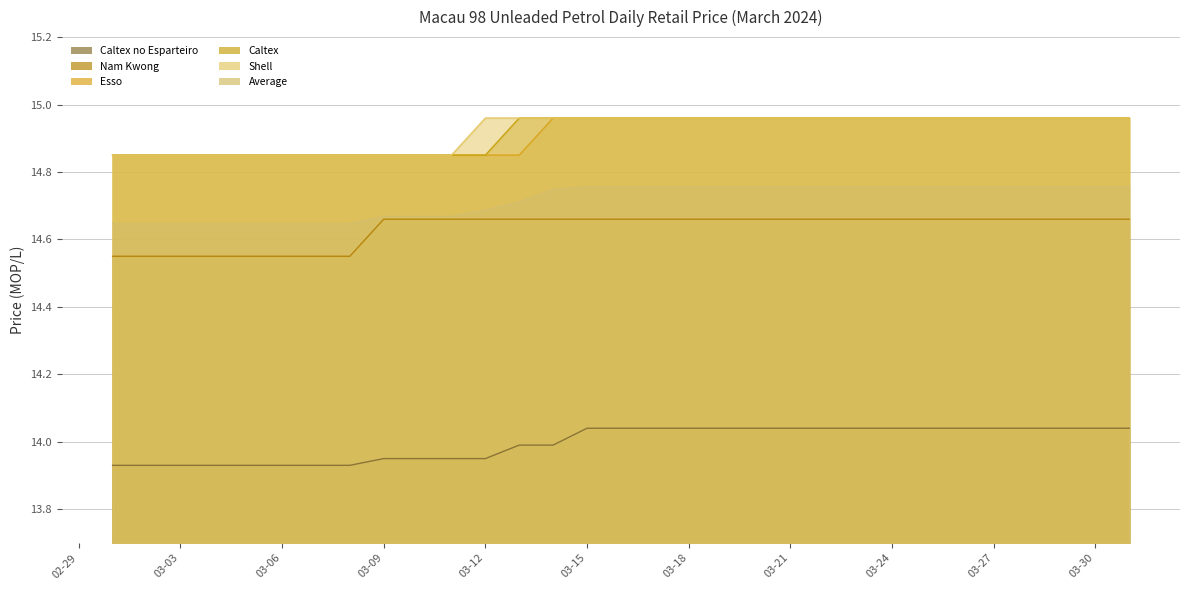

Is it true that Esso equals 4.3 at 03-15?

False